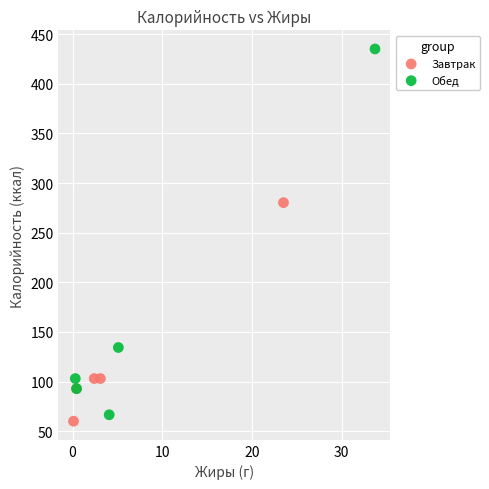

Which series reaches the maximum Y coordinate?

Обед